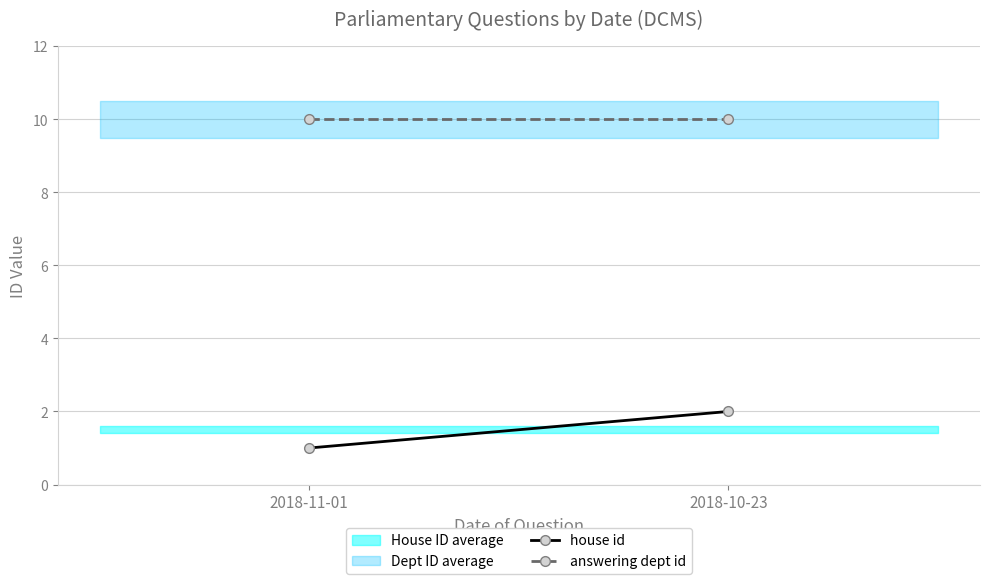

The value of house id at 2018-11-01 is 0. True or false?

False